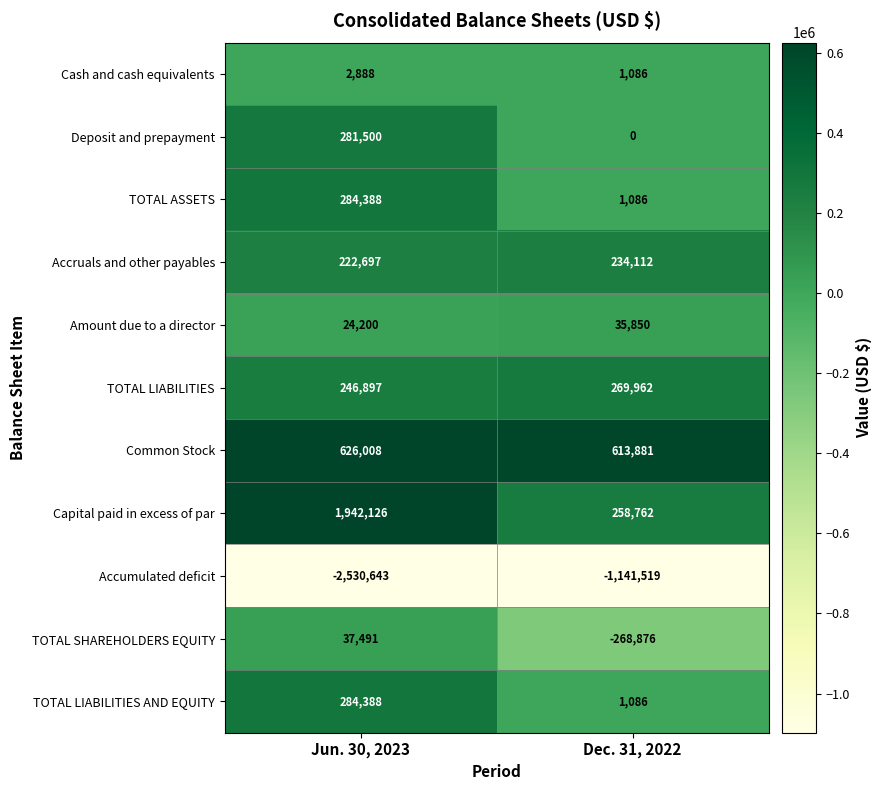

Where is Common Stock nearest to the value 619944?

Dec. 31, 2022